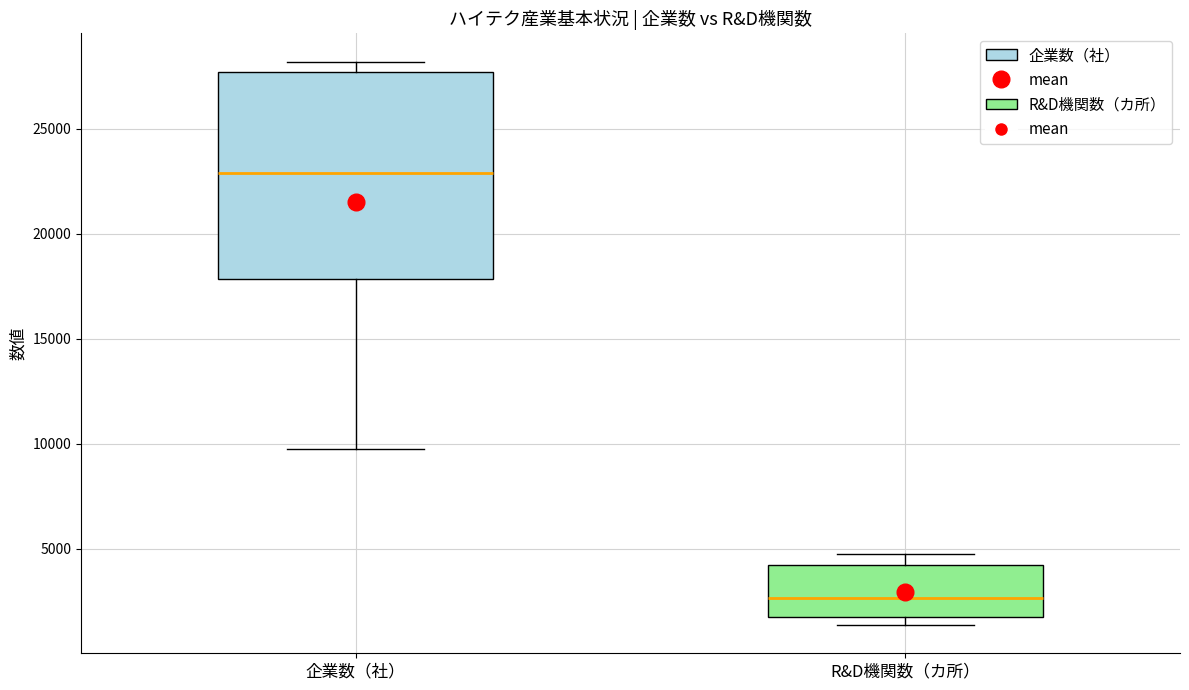

Which box is the tallest, from its lower edge to its upper edge?

企業数（社）